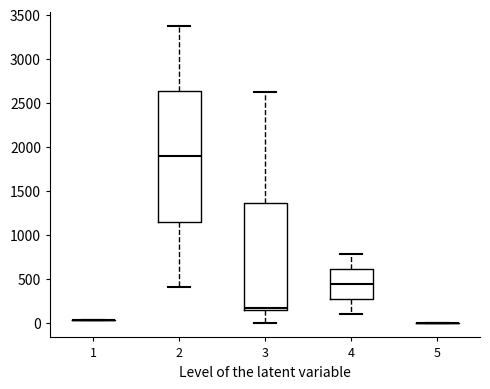

Reading left to right, transcribe this box plot: for each box, give where its median line is, the range the box spans, and where its two whiskers end, as read against the y-axis. The values are not printed on the chart, so give them approximately, as read against the axis.

1: box collapsed to a line at 50, whiskers 50 to 50
2: median 1900, box 1150 to 2650, whiskers 400 to 3350
3: median 150 (just above the box's lower edge), box 150 to 1350, whiskers 0 to 2600
4: median 450, box 250 to 600, whiskers 100 to 800
5: box collapsed to a line at 0, whiskers 0 to 0